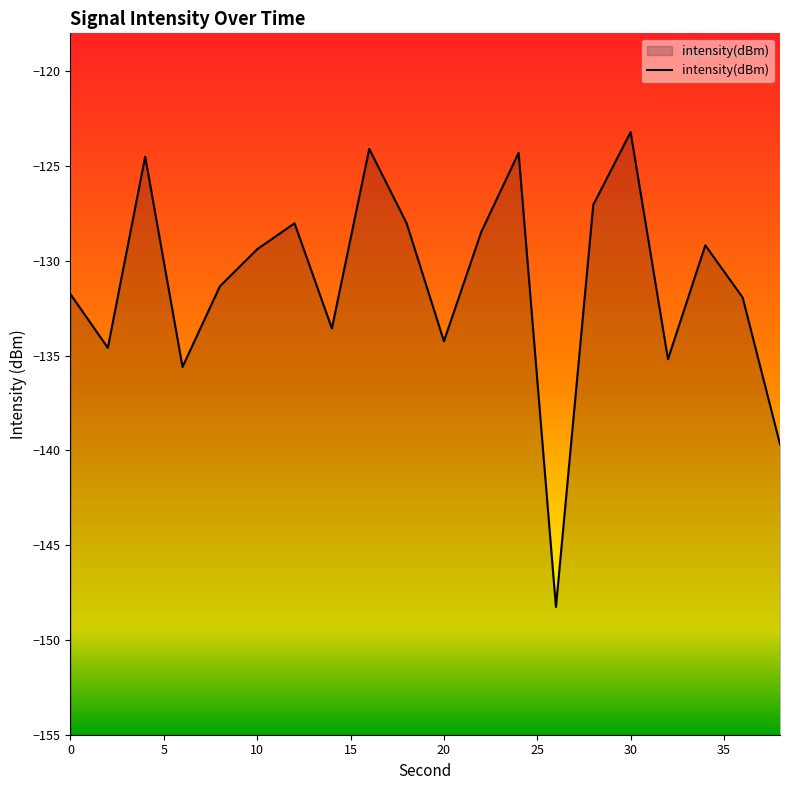

Read the value at 36.

-131.9